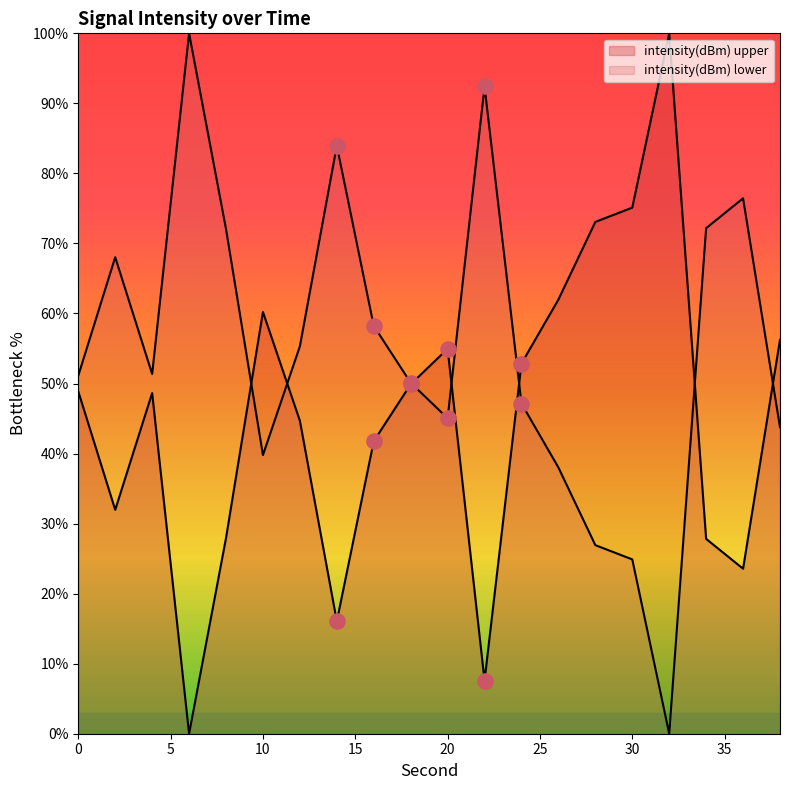

What is the change in value from 10 to 28?

+12.9